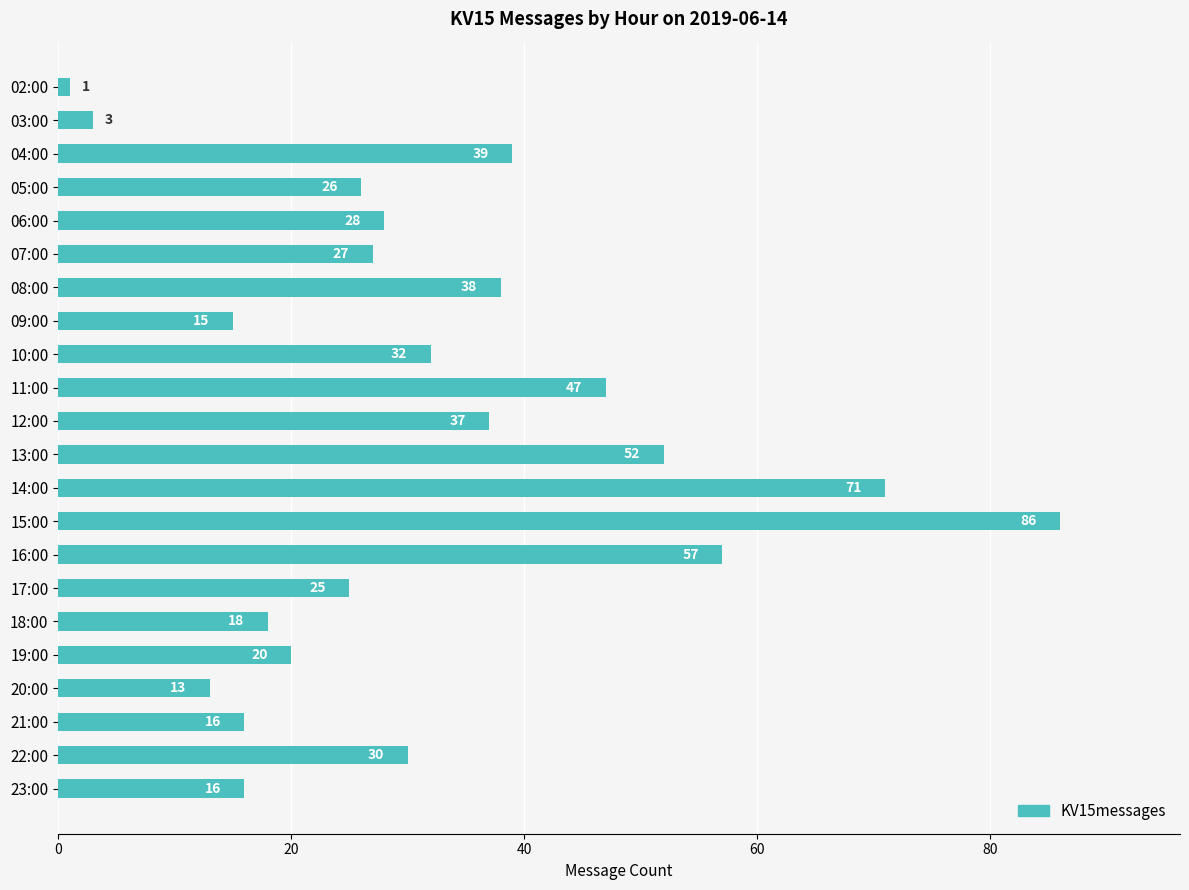

Is it true that the value at 19:00 is 20?

True